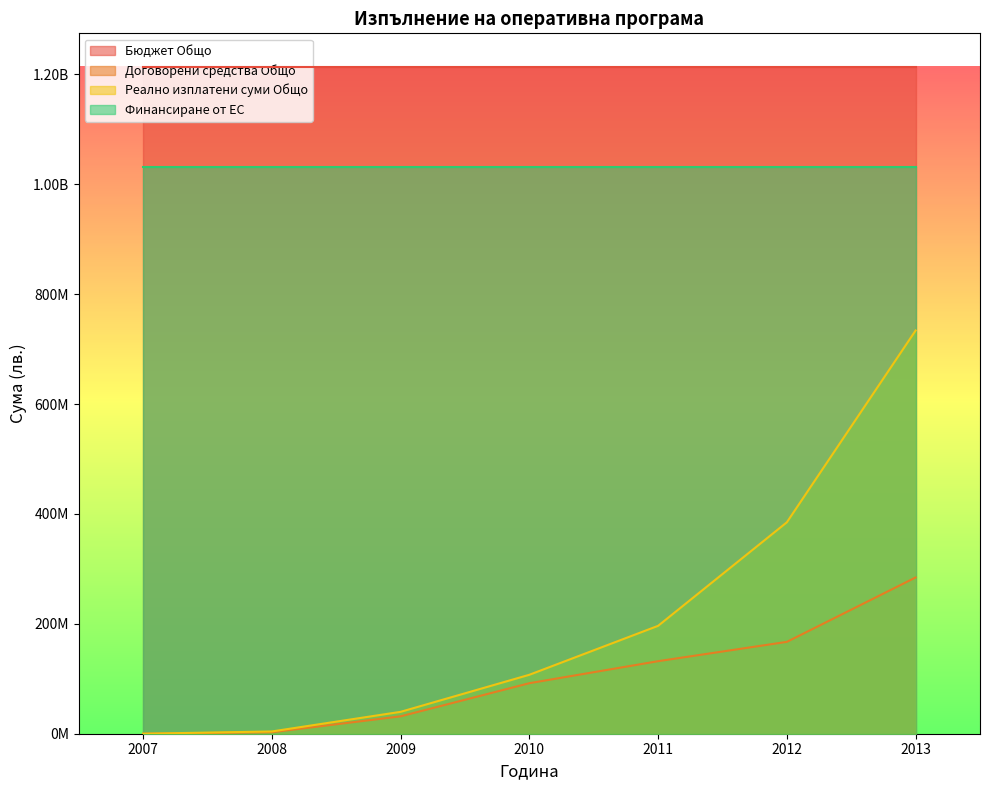

Read the Реално изплатени суми Общо value at 2008.

4105159.5